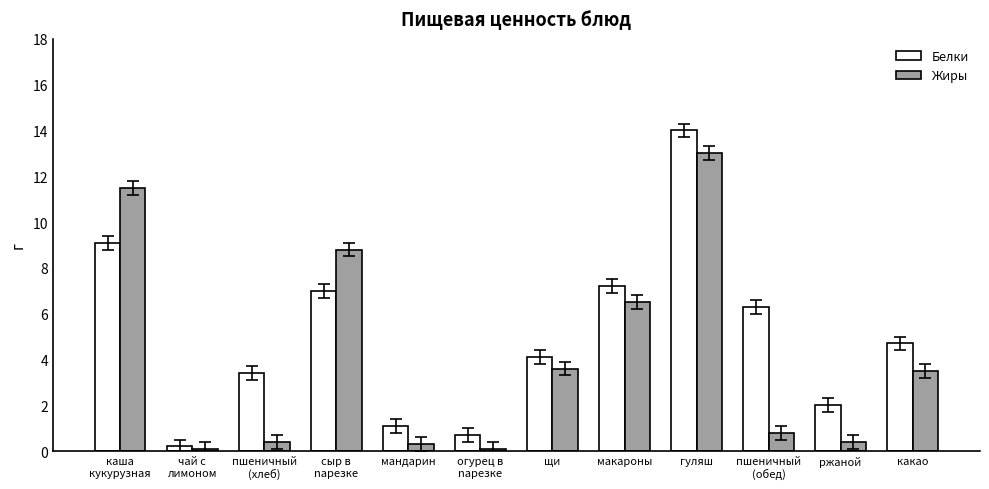

Does the chart contain stacked bars?

No